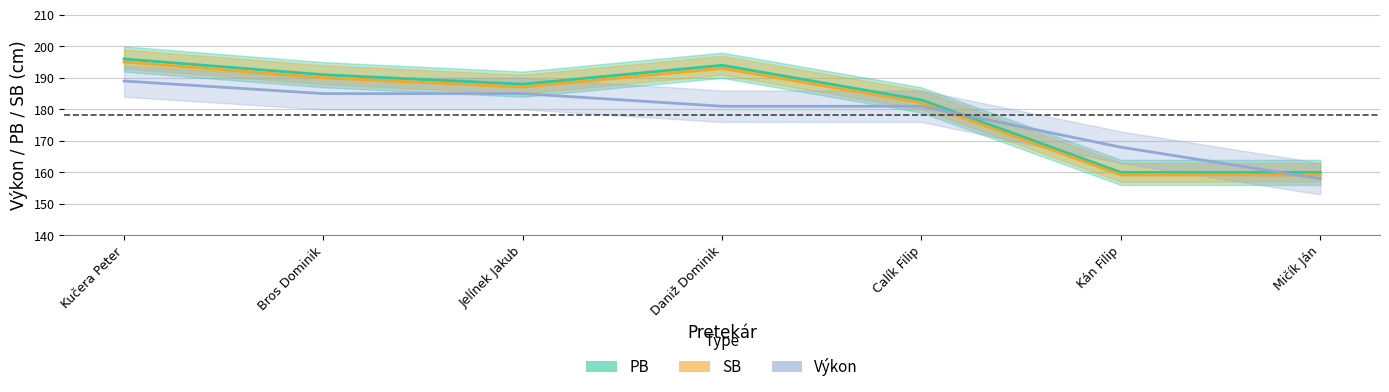

At how many categories does at least one series exceed 194?

1